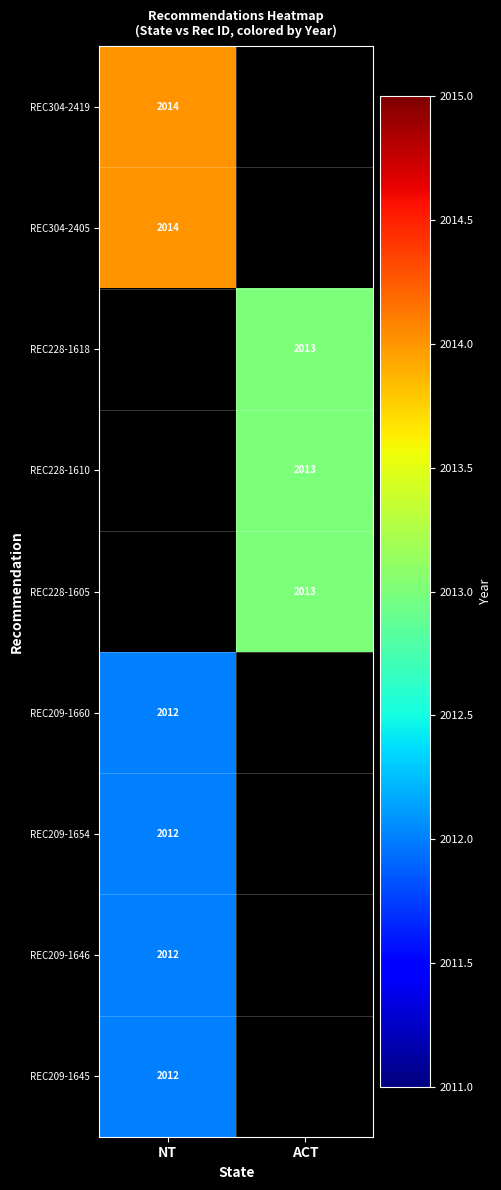

At how many categories does at least one series exceed 2013?

1